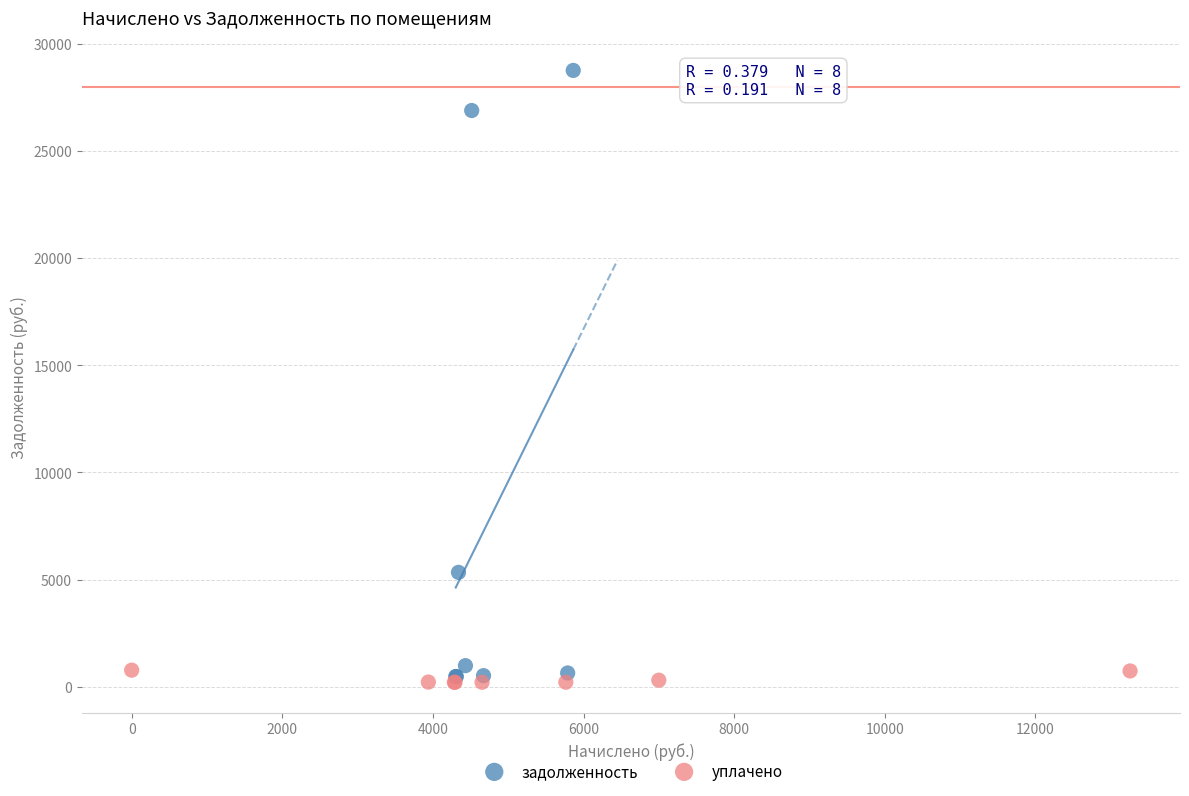

Which series reaches the maximum Y coordinate?

задолженность